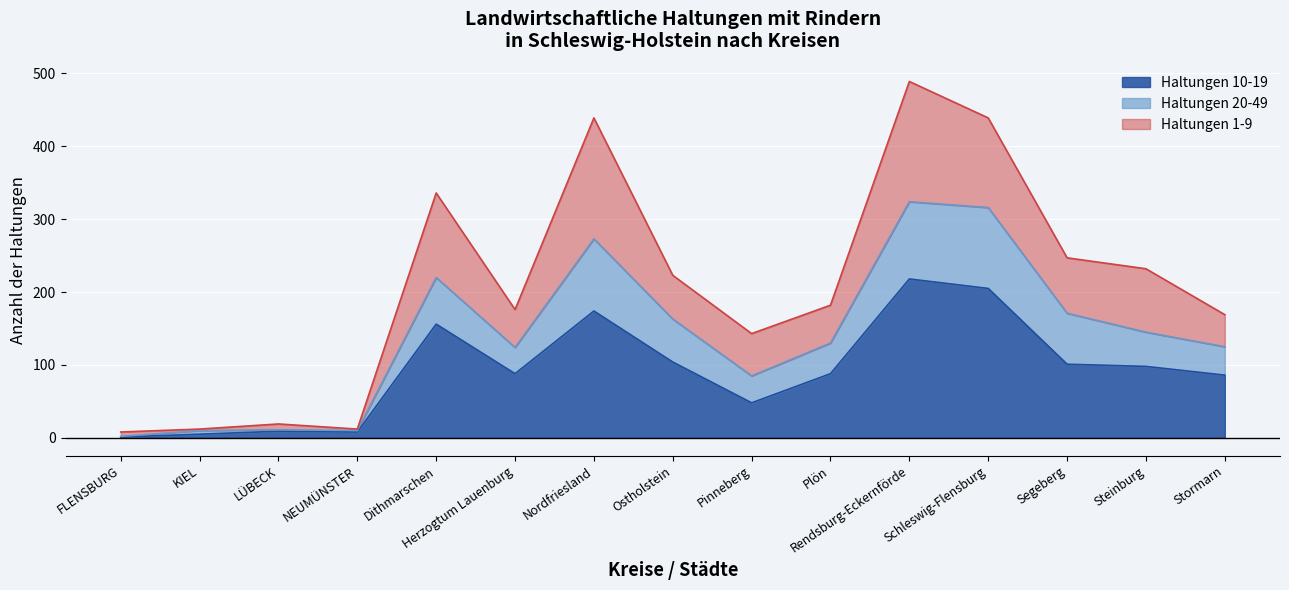

Reading left to right, extract all data points from this chart.

Haltungen 10-19: FLENSBURG=1	KIEL=5	LÜBECK=9	NEUMÜNSTER=8	Dithmarschen=156	Herzogtum Lauenburg=88	Nordfriesland=174	Ostholstein=104	Pinneberg=48	Plön=88	Rendsburg-Eckernförde=218	Schleswig-Flensburg=205	Segeberg=101	Steinburg=98	Stormarn=86
Haltungen 20-49: FLENSBURG=2	KIEL=10	LÜBECK=11	NEUMÜNSTER=10	Dithmarschen=220	Herzogtum Lauenburg=124	Nordfriesland=273	Ostholstein=163	Pinneberg=85	Plön=130	Rendsburg-Eckernförde=324	Schleswig-Flensburg=316	Segeberg=171	Steinburg=145	Stormarn=125
Haltungen 1-9: FLENSBURG=8	KIEL=12	LÜBECK=19	NEUMÜNSTER=12	Dithmarschen=336	Herzogtum Lauenburg=176	Nordfriesland=439	Ostholstein=223	Pinneberg=143	Plön=182	Rendsburg-Eckernförde=489	Schleswig-Flensburg=439	Segeberg=247	Steinburg=232	Stormarn=169